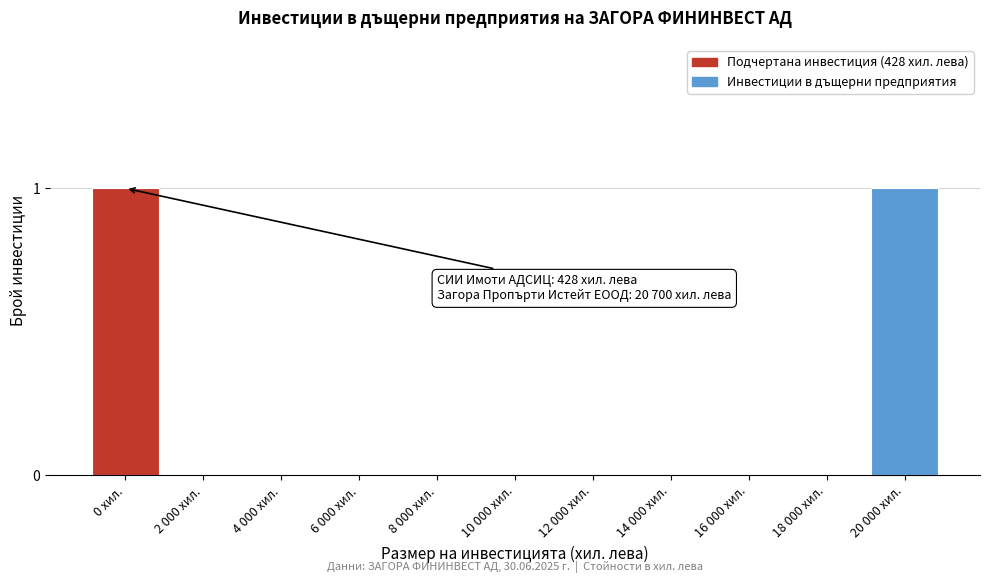

Reading left to right, what are all the values shown in this chart?

0 хил.=1	2 000 хил.=0	4 000 хил.=0	6 000 хил.=0	8 000 хил.=0	10 000 хил.=0	12 000 хил.=0	14 000 хил.=0	16 000 хил.=0	18 000 хил.=0	20 000 хил.=1